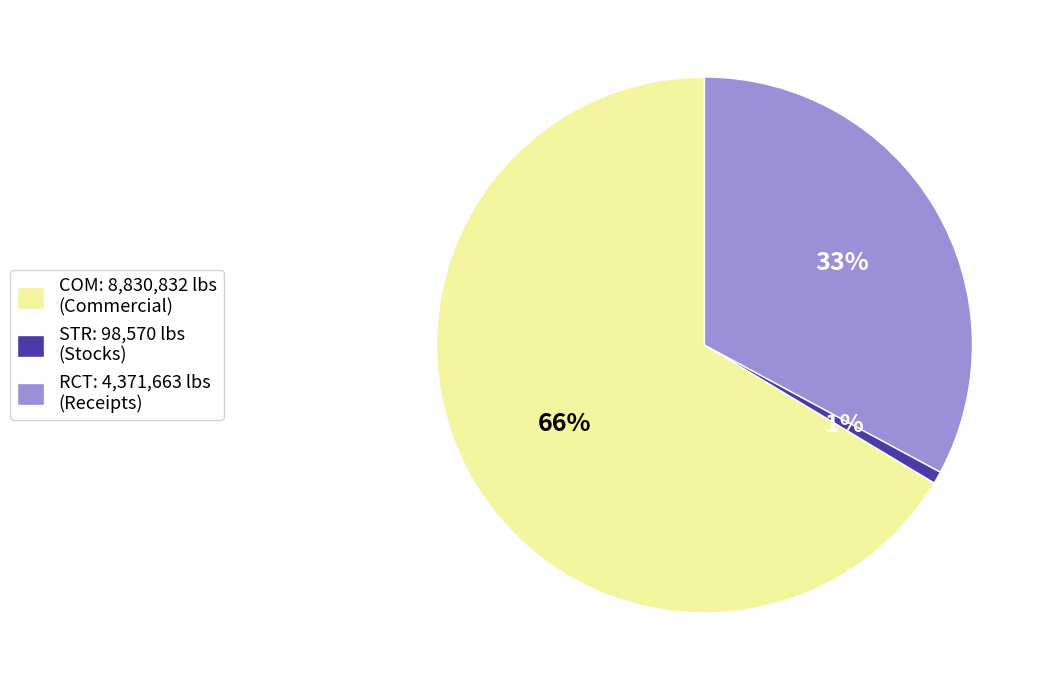

How many segments does this pie chart have?

3